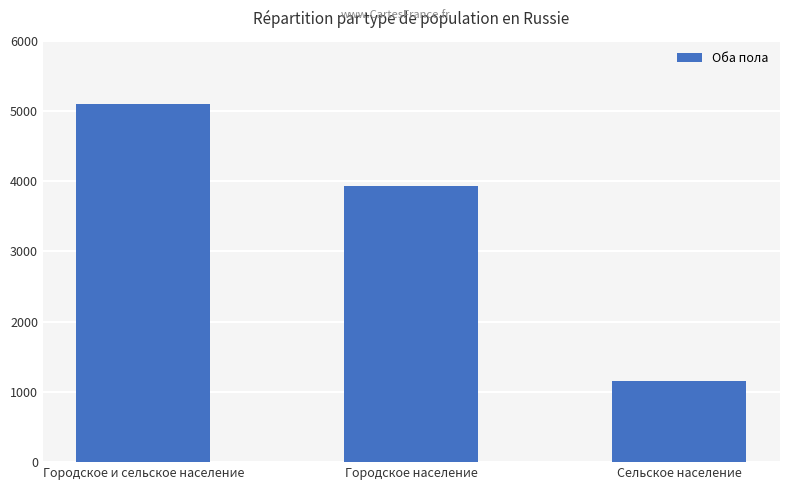

How many values are between 1158 and 5094?

3